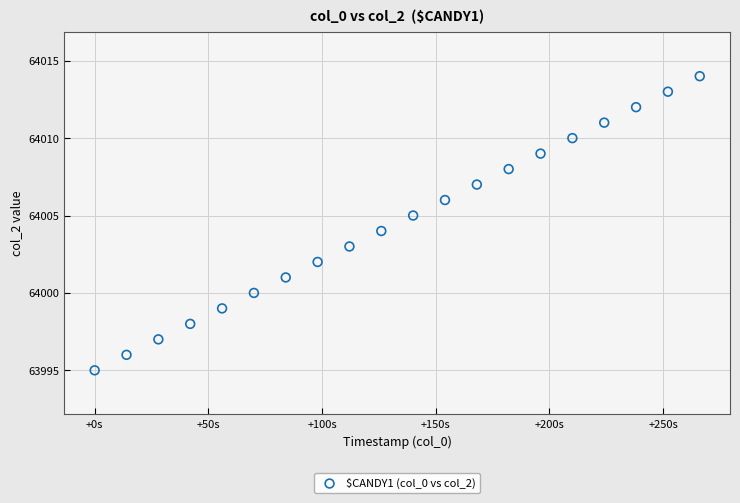

What is the range of Y values (max minus min)?

19